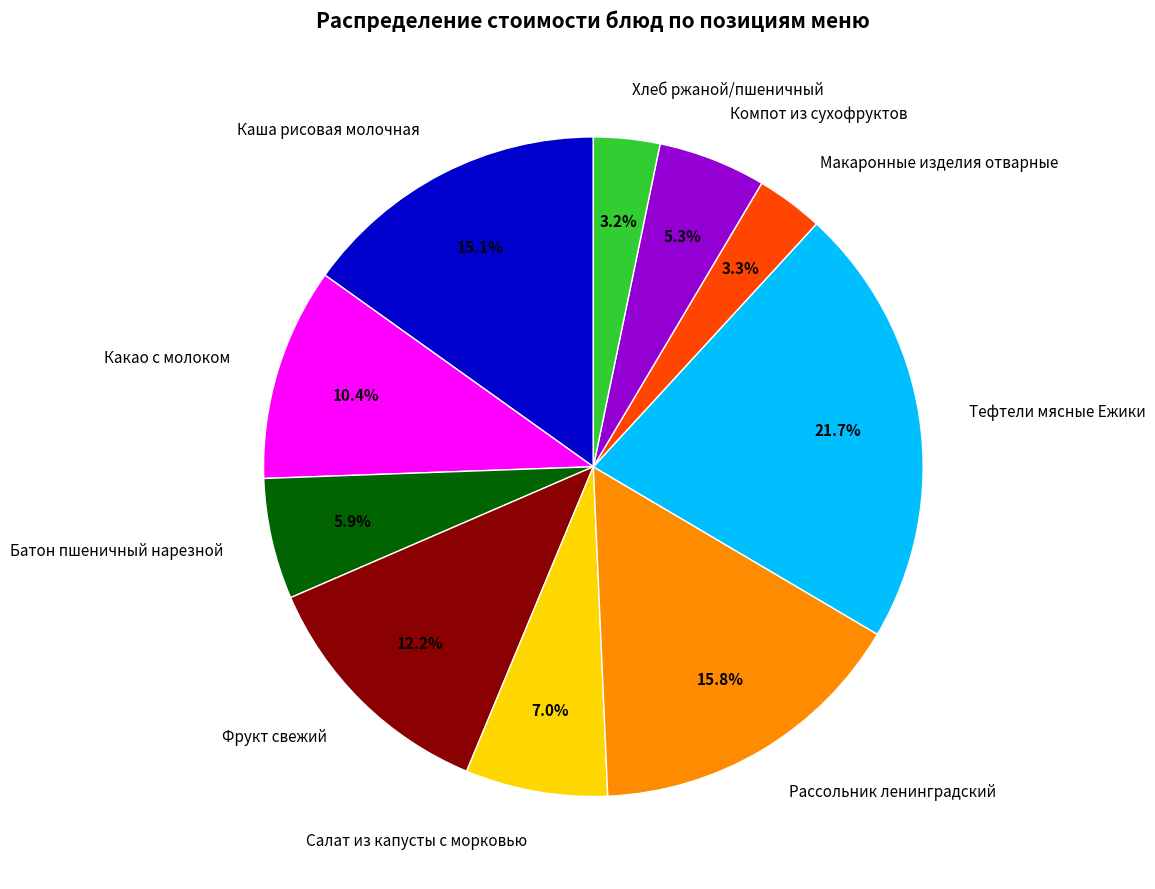

How many slices are in this pie chart?

10